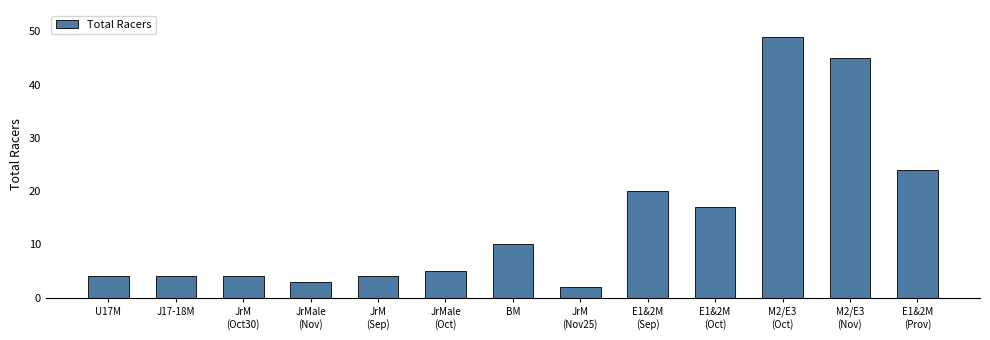

Does the chart contain any negative values?

No